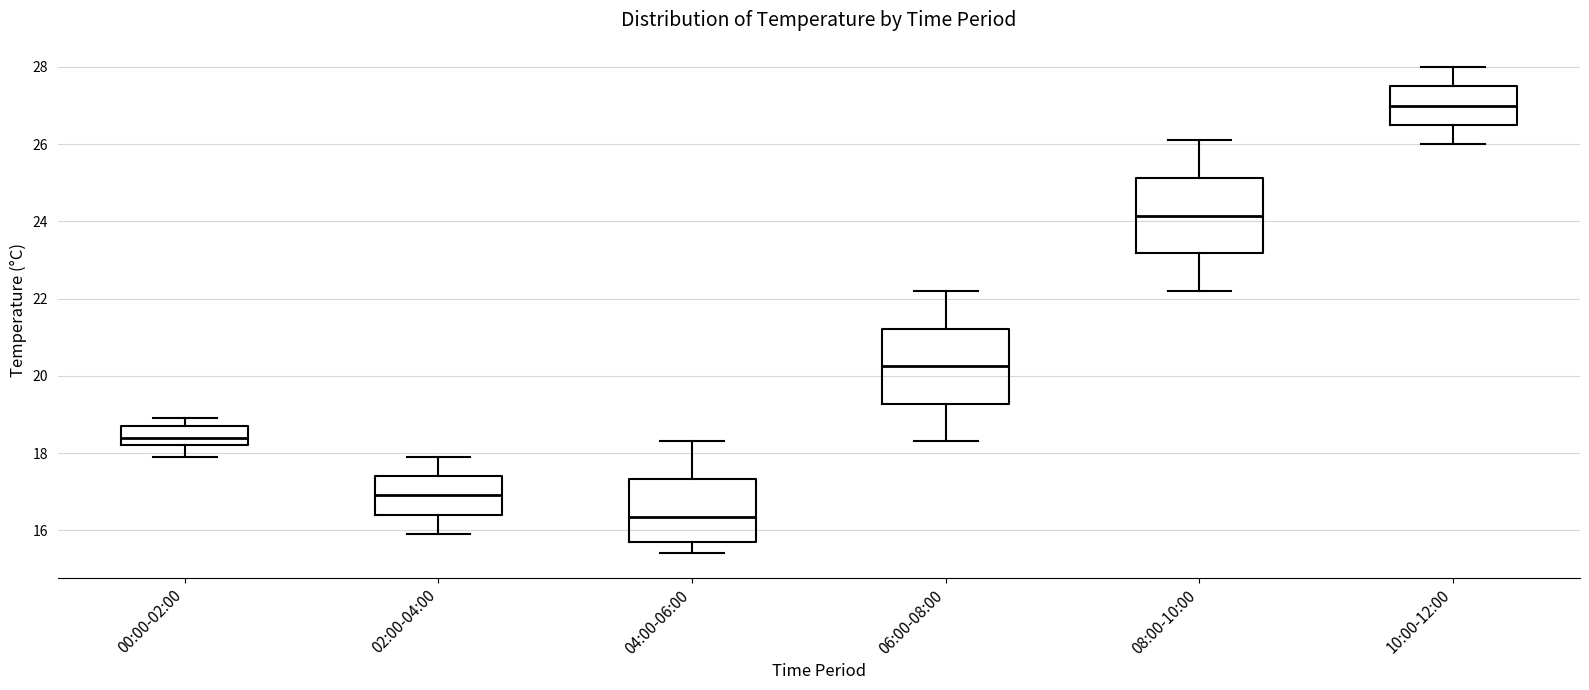

Reading left to right, read every box against the y-axis: the position of its median line, the range the box covers, and the ends of its whiskers. The values are not printed on the chart, so give them approximately, as read against the axis.

00:00-02:00: median 18.4, box 18.2 to 18.8, whiskers 18.0 to 19.0
02:00-04:00: median 17.0, box 16.4 to 17.4, whiskers 16.0 to 18.0
04:00-06:00: median 16.4, box 15.8 to 17.4, whiskers 15.4 to 18.4
06:00-08:00: median 20.2, box 19.2 to 21.2, whiskers 18.4 to 22.2
08:00-10:00: median 24.2, box 23.2 to 25.2, whiskers 22.2 to 26.2
10:00-12:00: median 27.0, box 26.6 to 27.6, whiskers 26.0 to 28.0